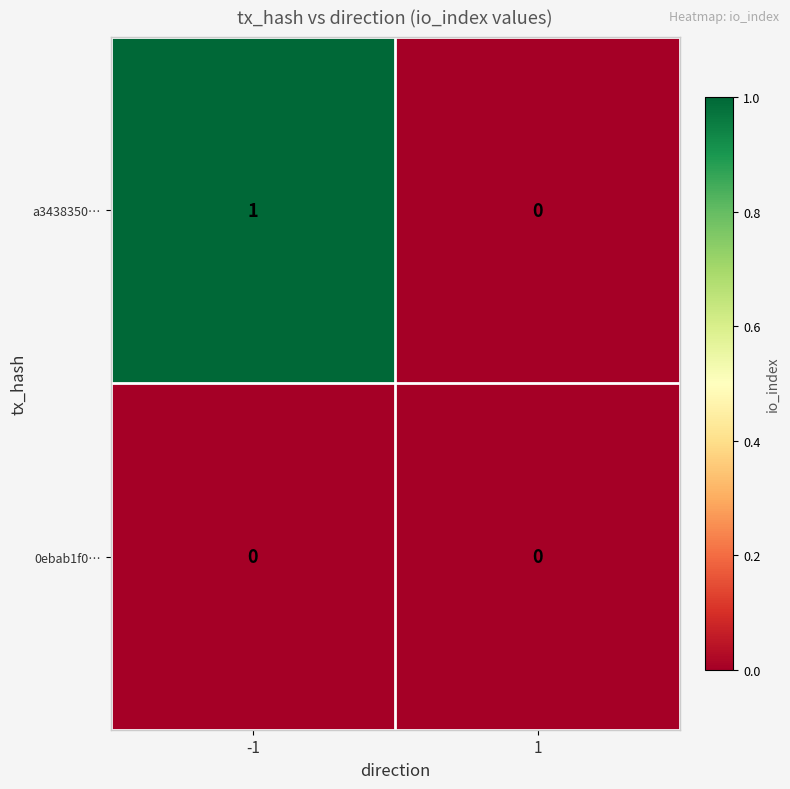

Rank the series by their maximum value, from lowest to highest.

0ebab1f0…, a3438350…